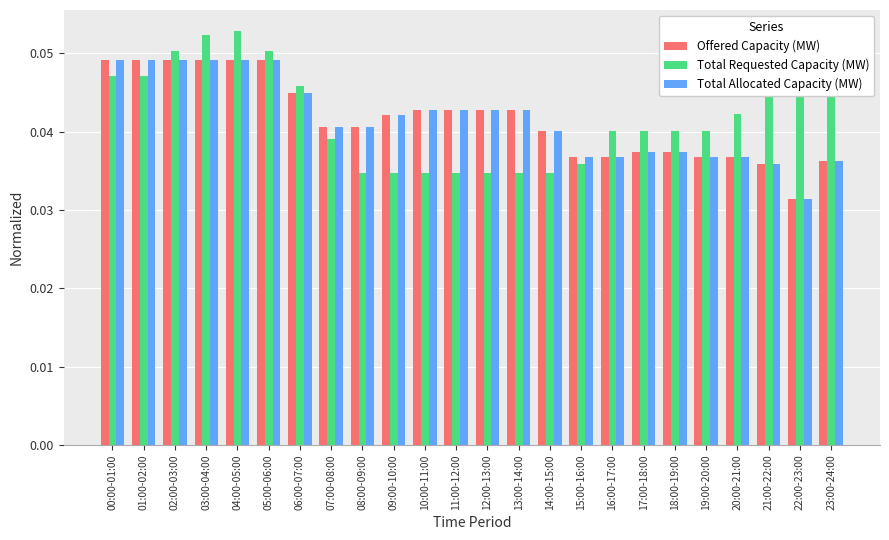

What position from the left is 20:00-21:00?

21